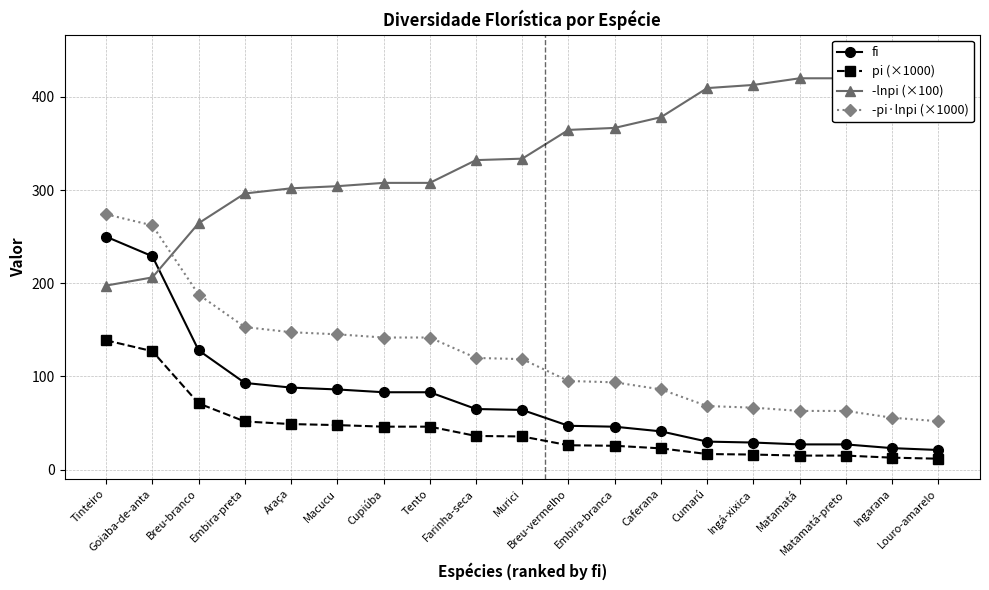

How many distinct data groups are displayed?

4